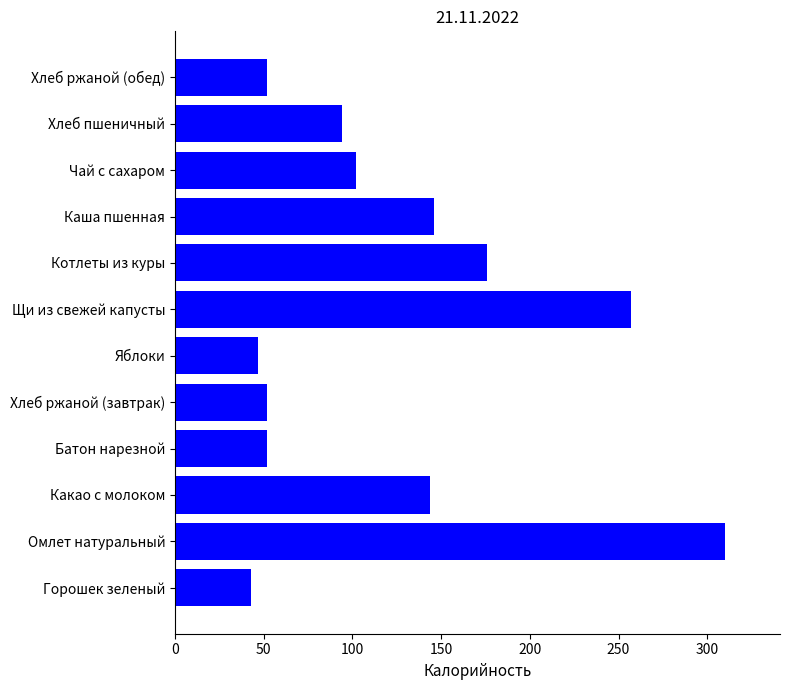

What is the smallest value displayed?

43